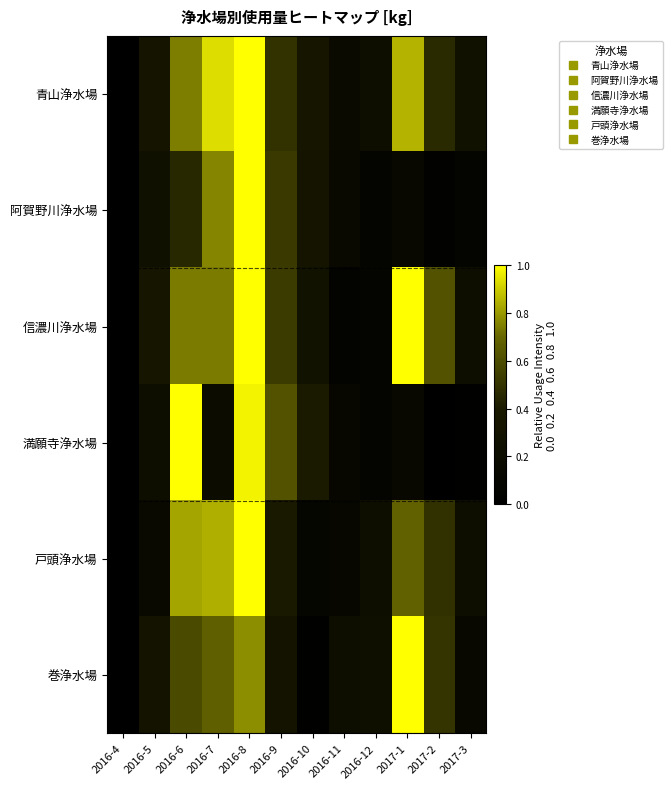

Which series has the largest total across all categories?

青山浄水場